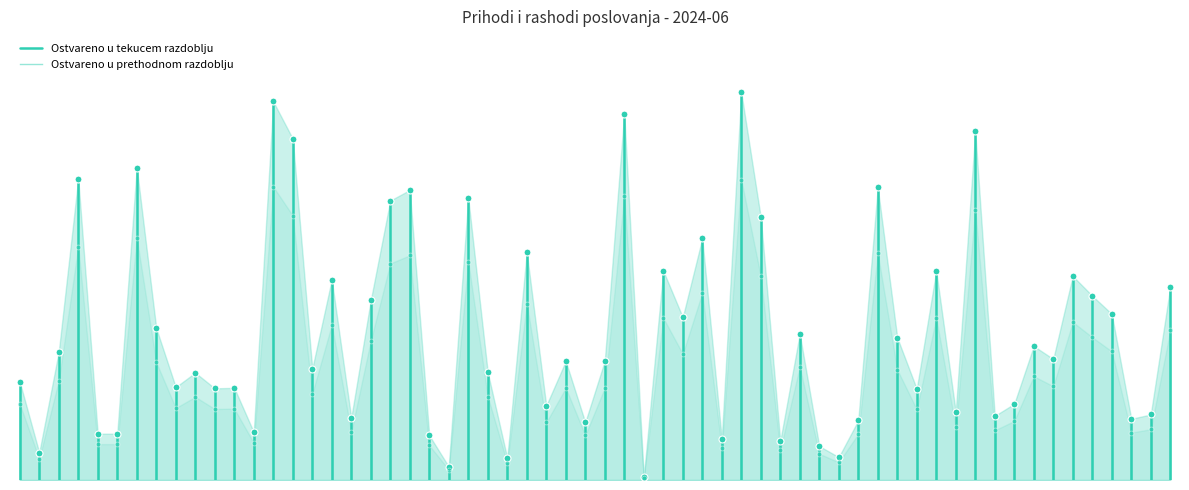

The Ostvareno u prethodnom razdoblju series shows 0.0 at 0. True or false?

True